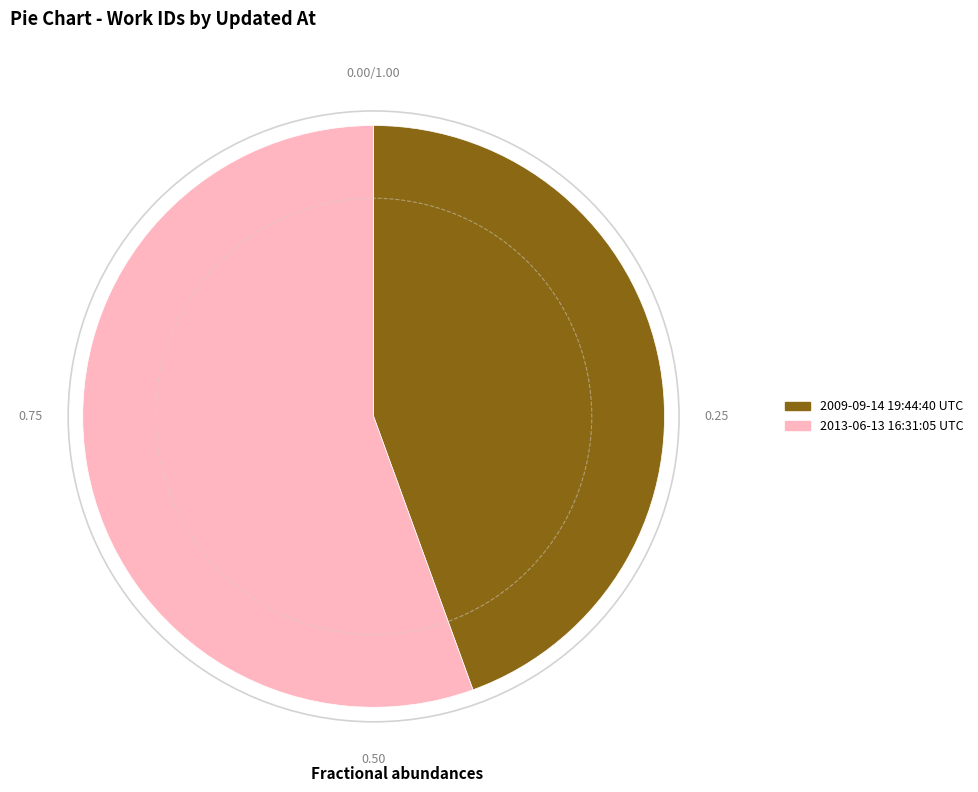

Rank the categories by value from highest to lowest.

2013-06-13 16:31:05 UTC, 2009-09-14 19:44:40 UTC